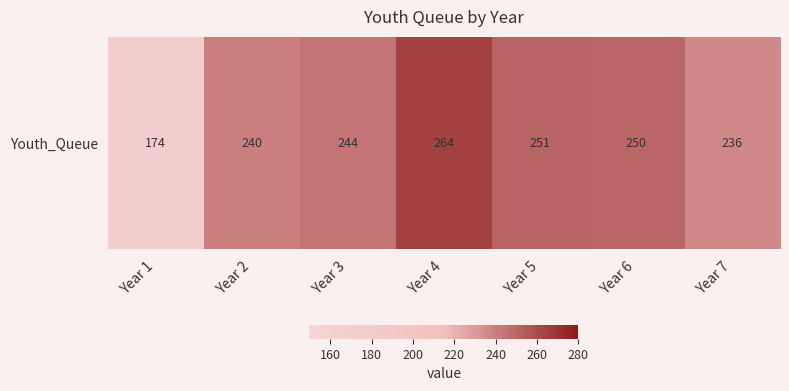

What is the ratio of the value at Year 5 to the value at Year 3?

1.0